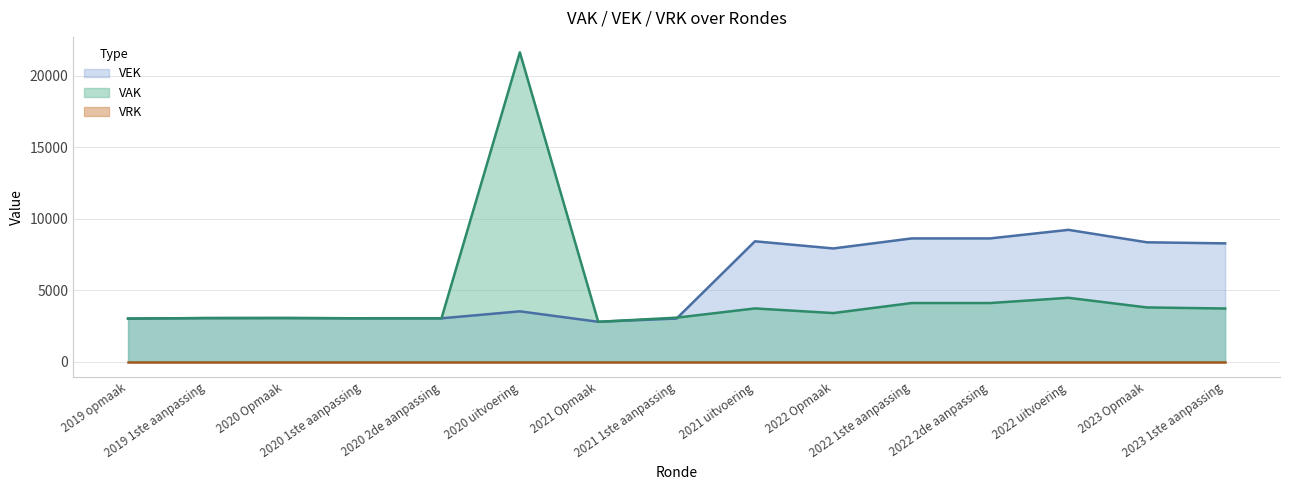

Which series changed the most between 2019 1ste aanpassing and 2023 1ste aanpassing?

VEK